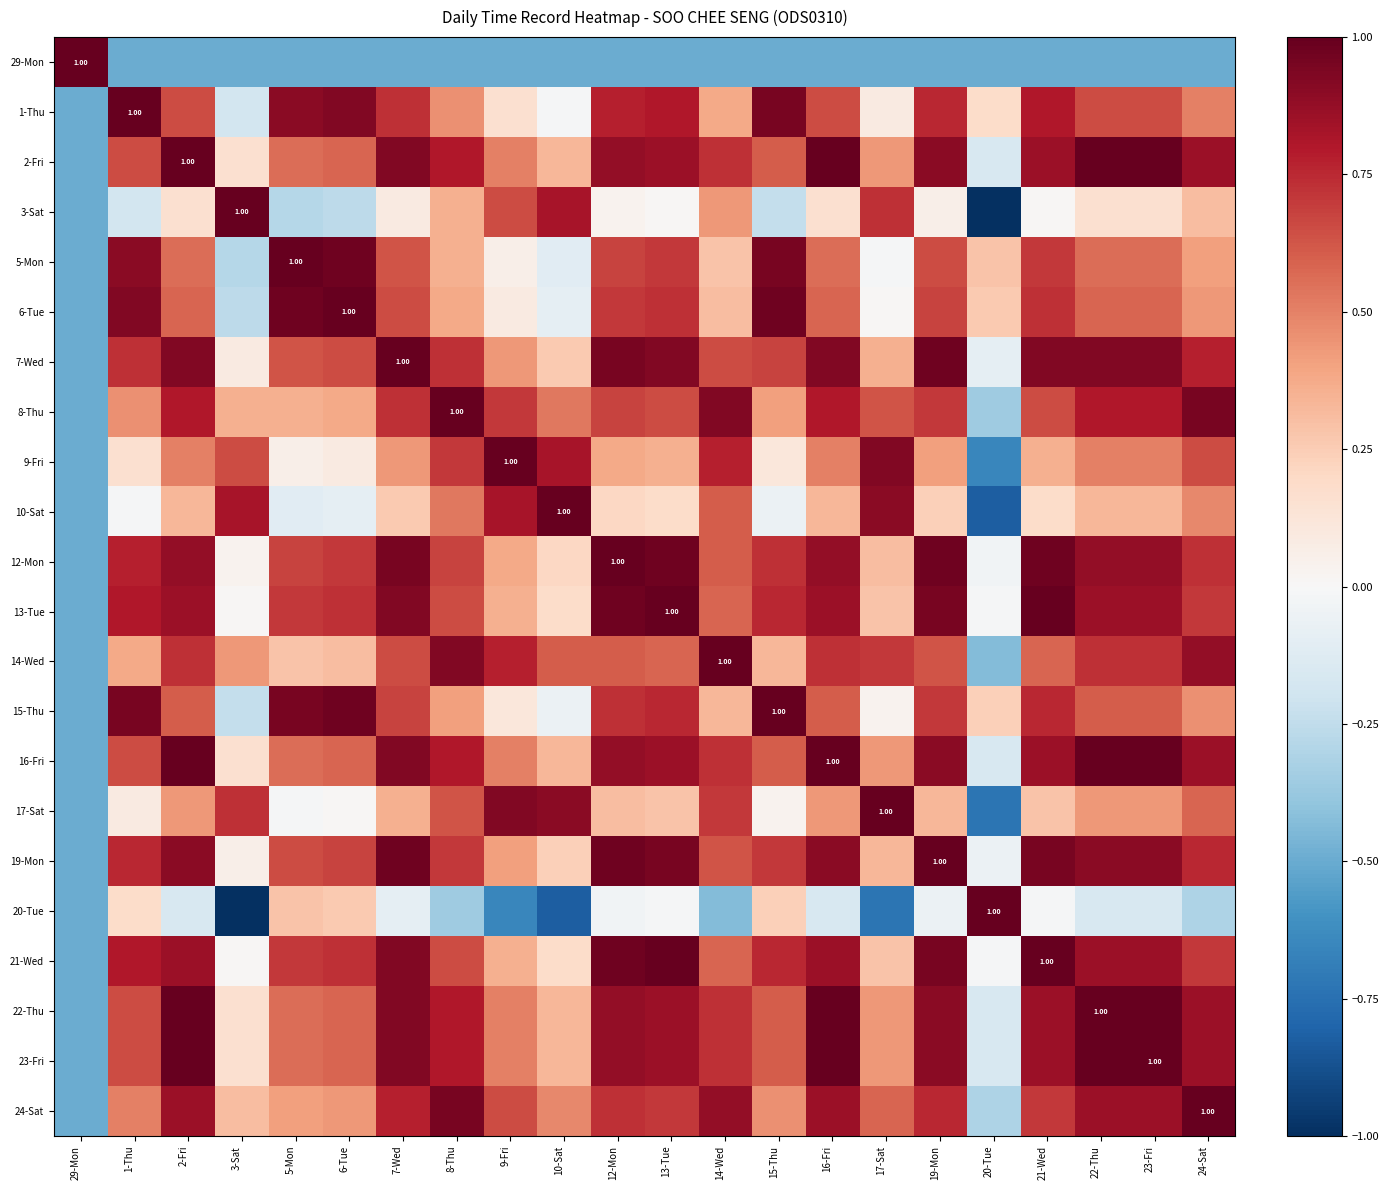

Between 17-Sat and 13-Tue, which is larger?

17-Sat